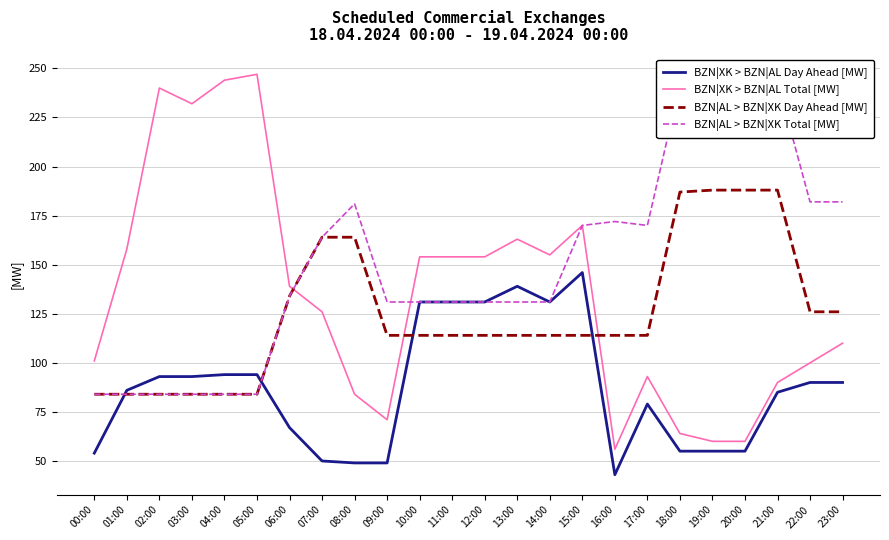

What is the greatest value displayed?

247